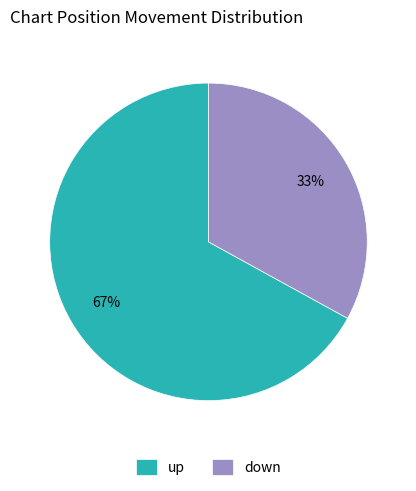

To the nearest percent, what is the combined percentage of up and down?

100%